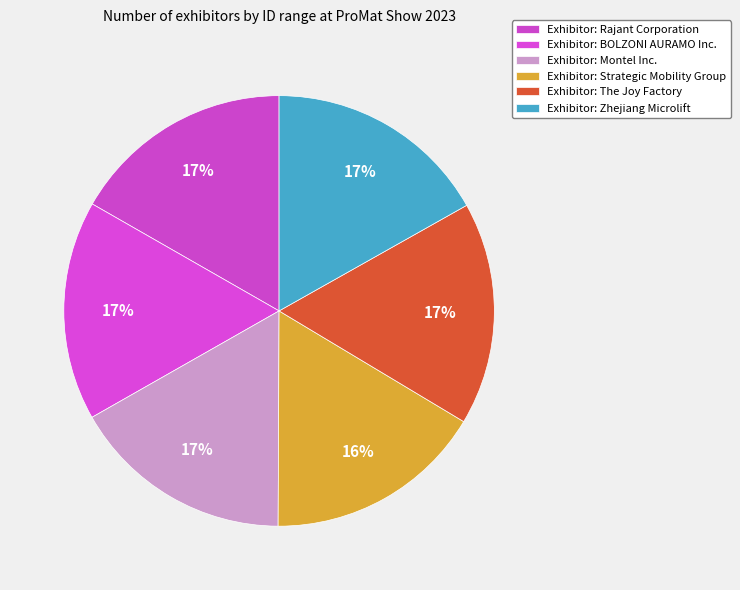

Rank the categories by value from lowest to highest.

Strategic Mobility Group, BOLZONI AURAMO Inc., Montel Inc., Rajant Corporation, The Joy Factory, Zhejiang Microlift